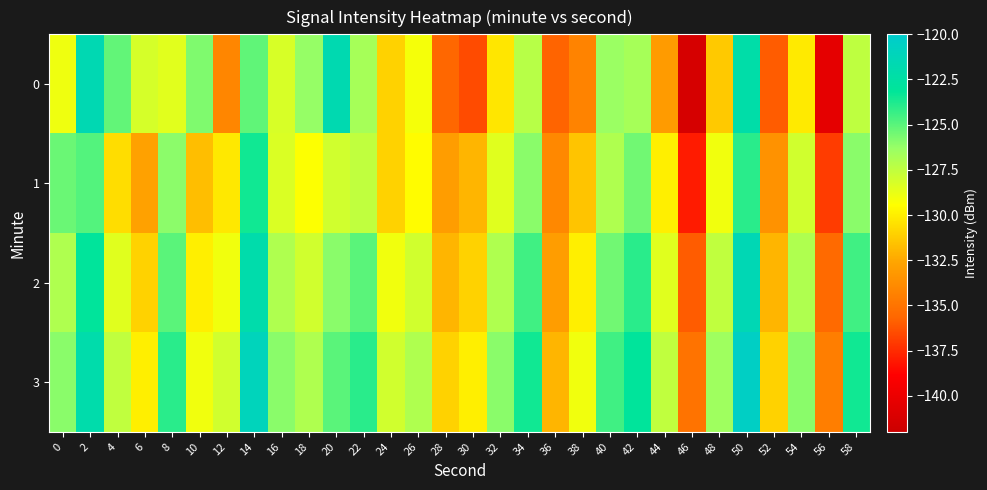

List the series in order of their overall mean, lowest first.

0, 1, 2, 3